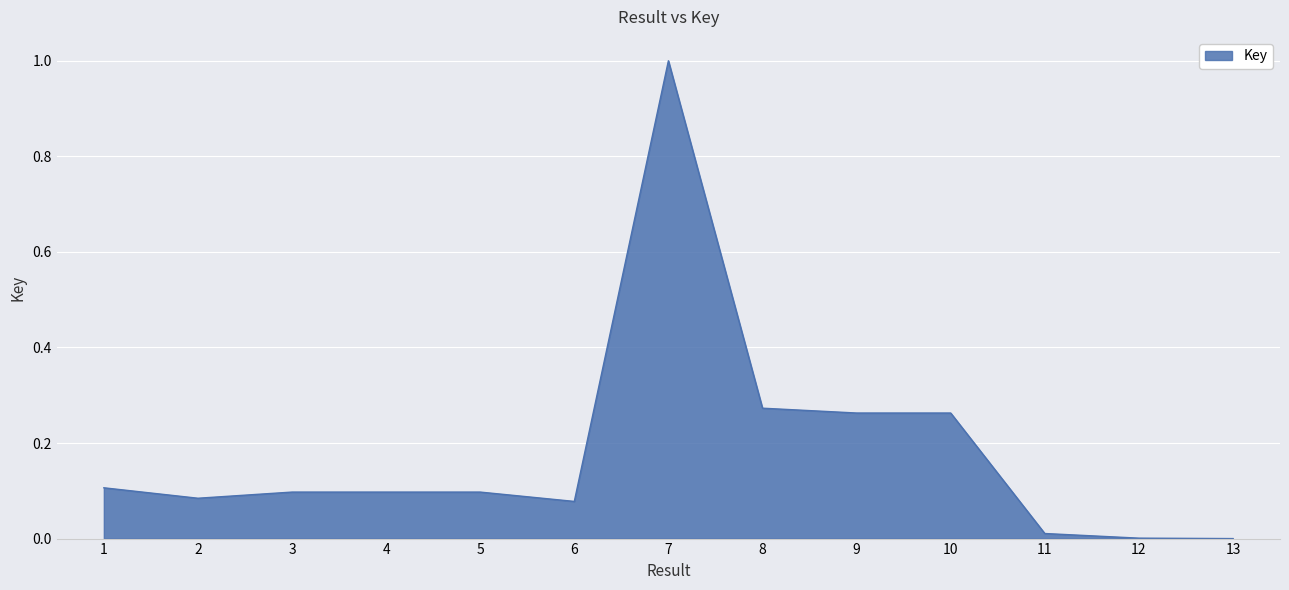

The value at 4 is 0.1. True or false?

True